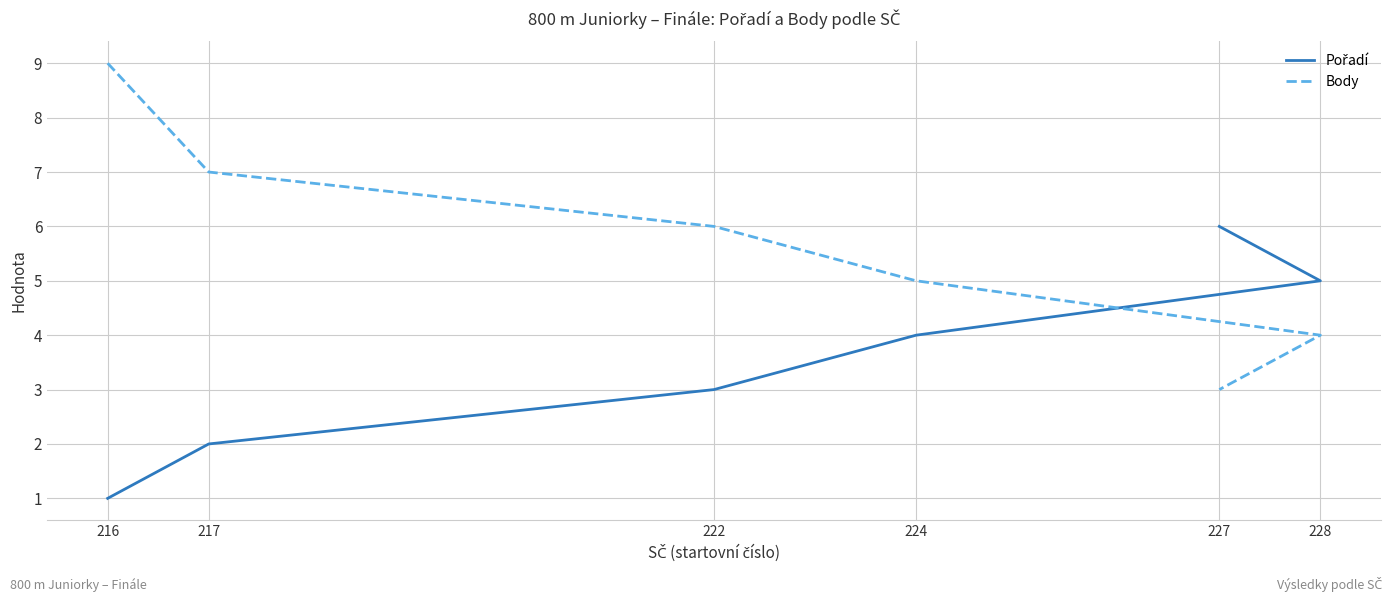

Count the number of categories in the chart.

6